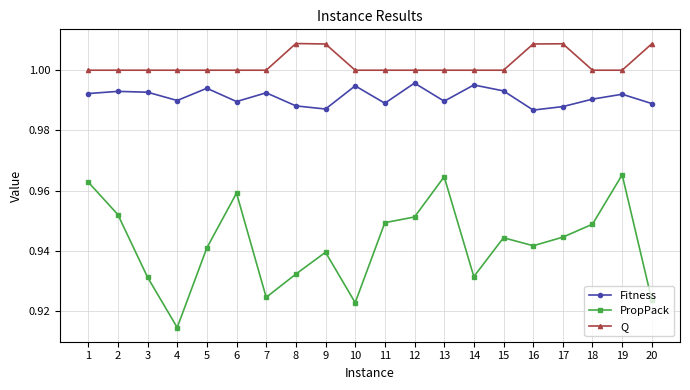

Which series has the largest total across all categories?

Q